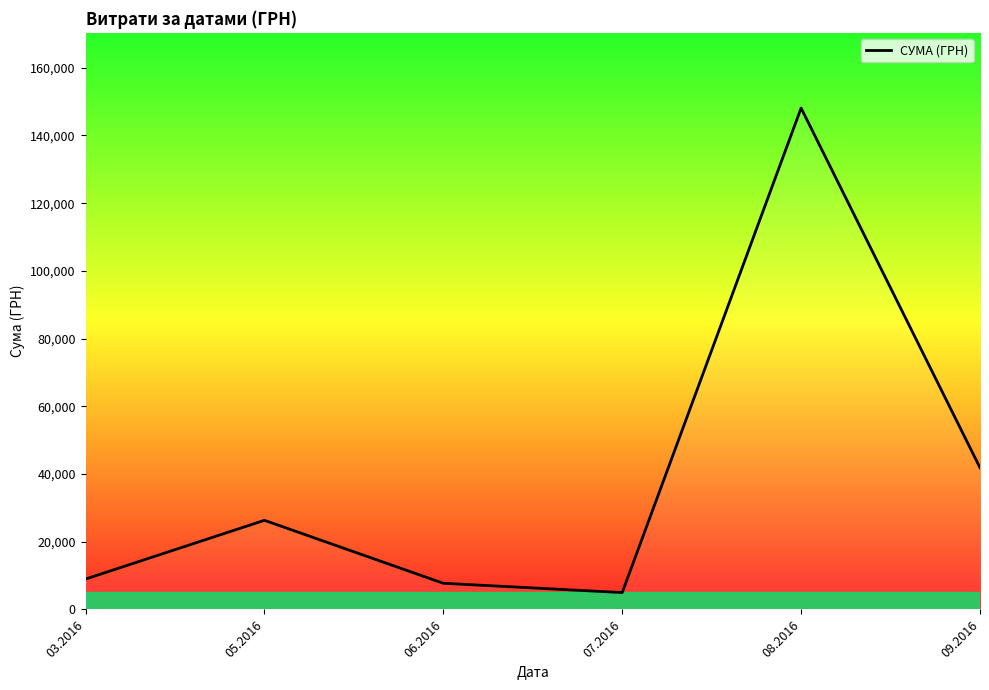

Is this an area chart (filled region under the line)?

No